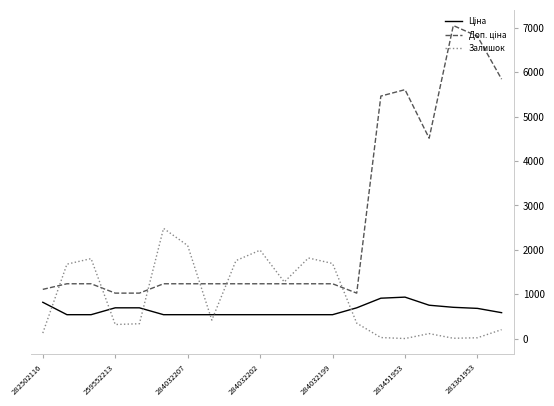

At which category is the sum across all series the highest?

17